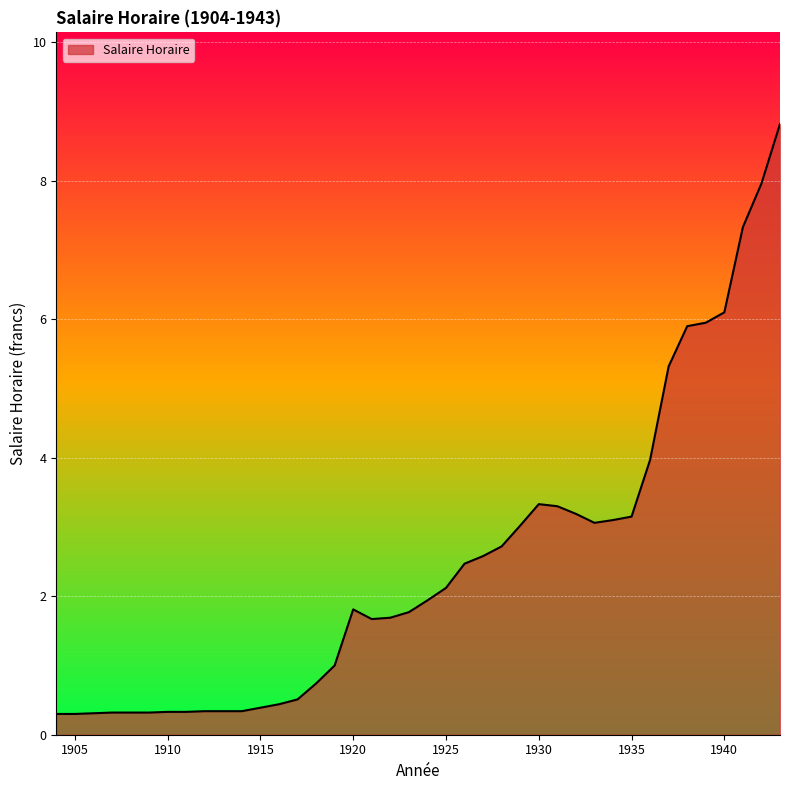

What is the difference between the maximum and minimum values?

8.5